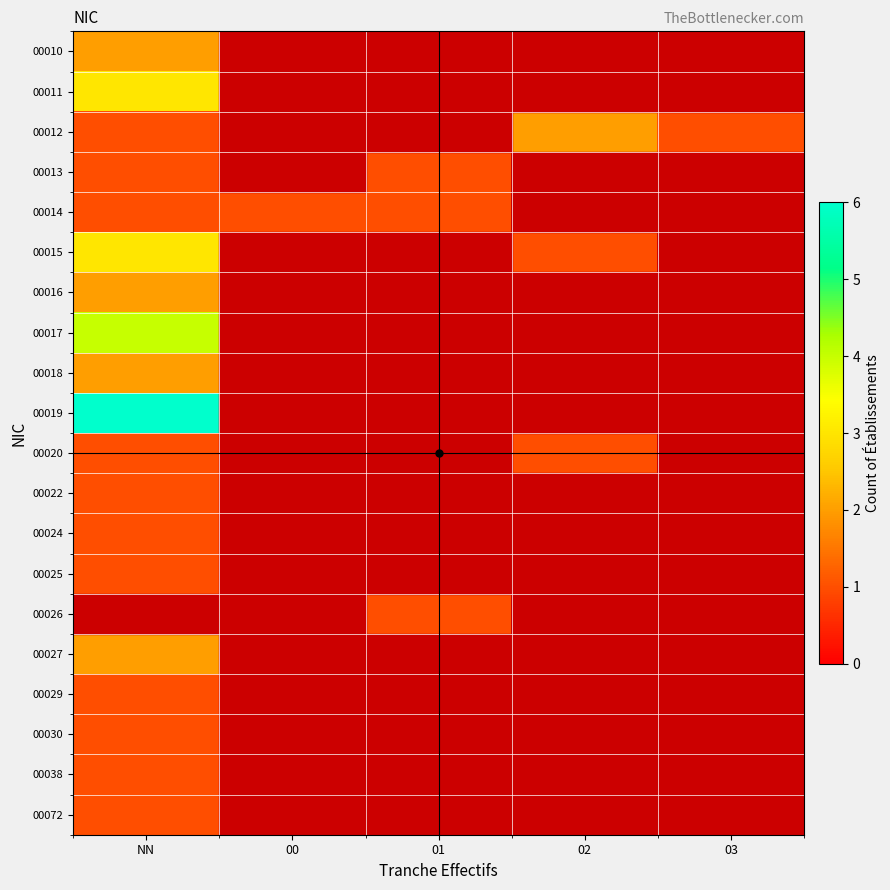

Which has a higher value, 01 or 00?

00